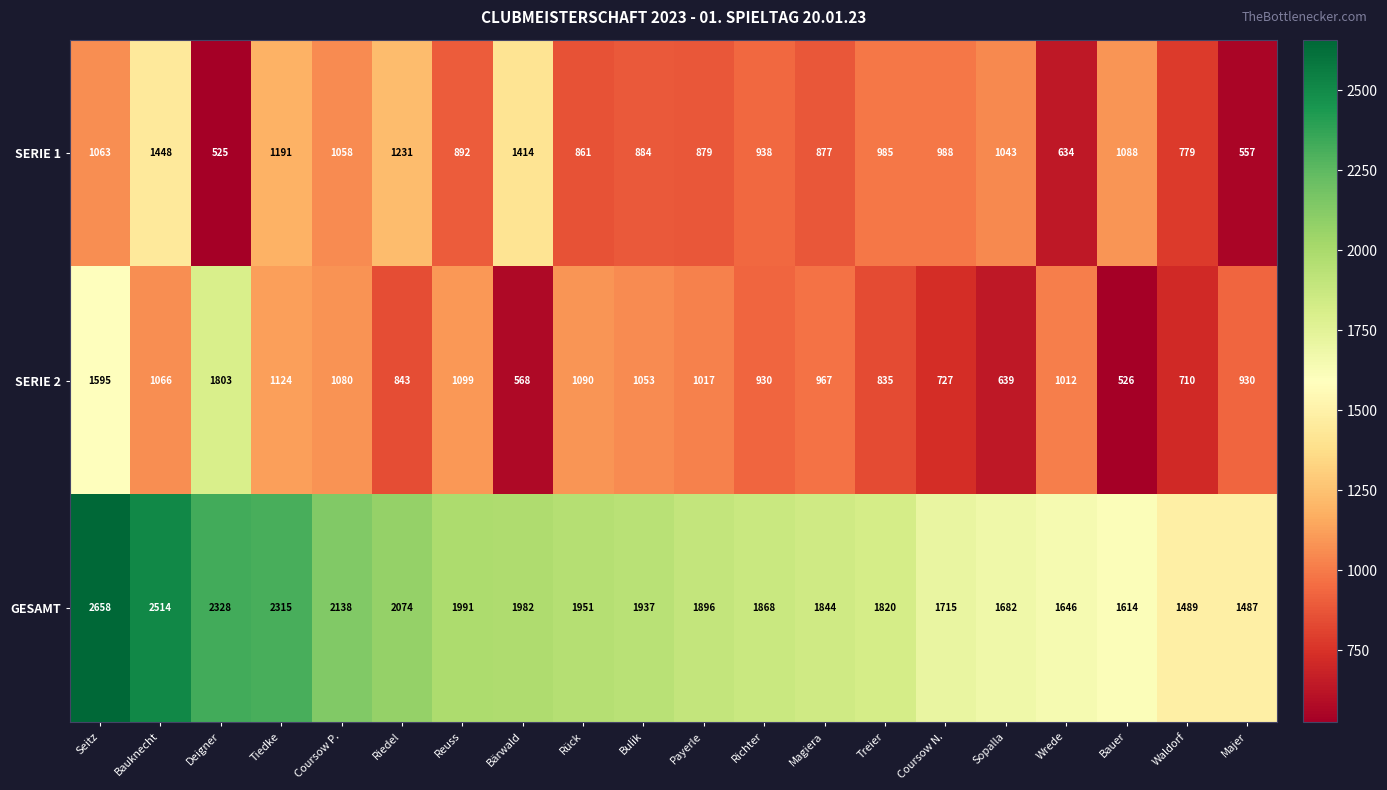

Rank the series at Majer from lowest to highest value.

SERIE 1, SERIE 2, GESAMT